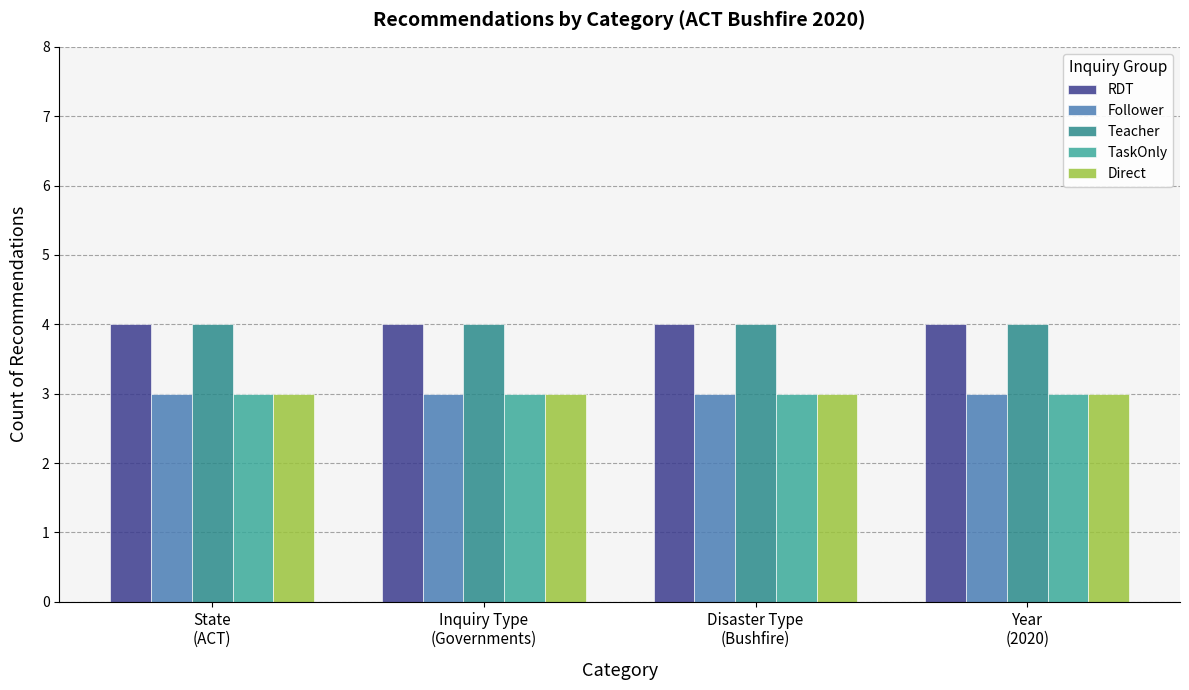

What is the label of the 4th bar from the left?

Year
(2020)